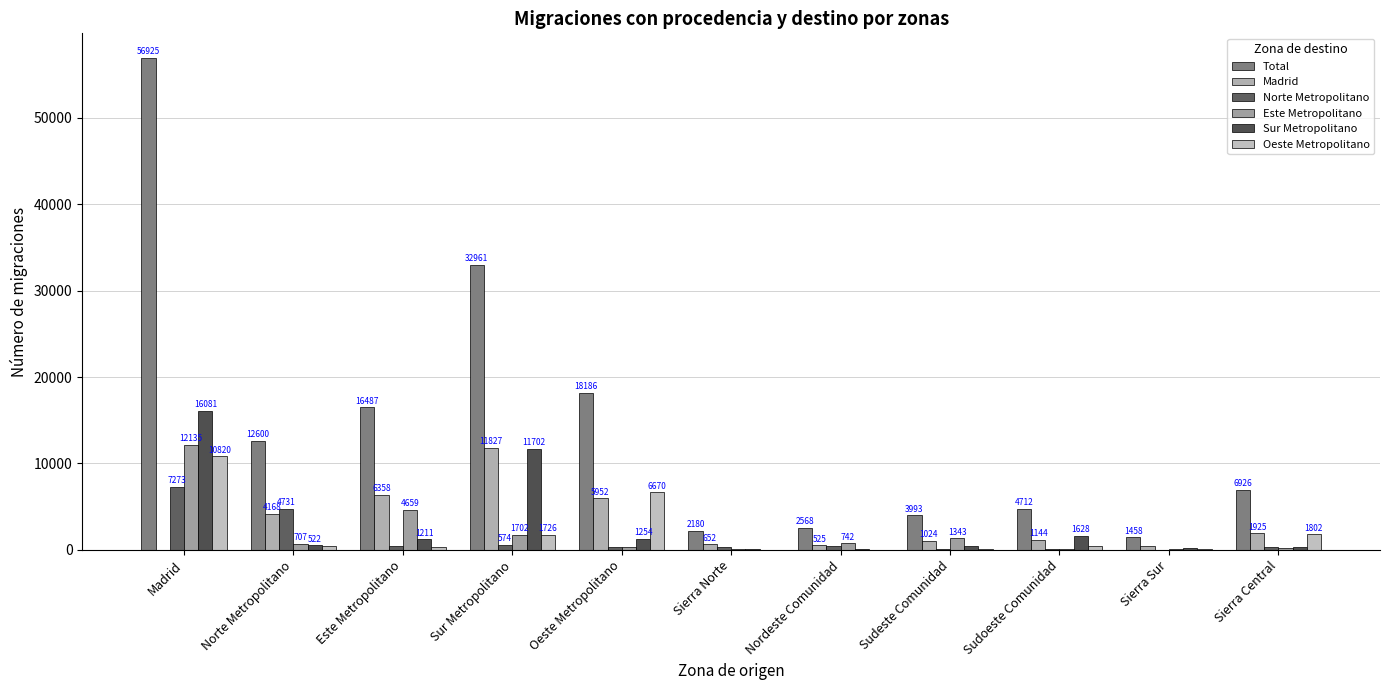

What is the highest value of the Sur Metropolitano series?

16081